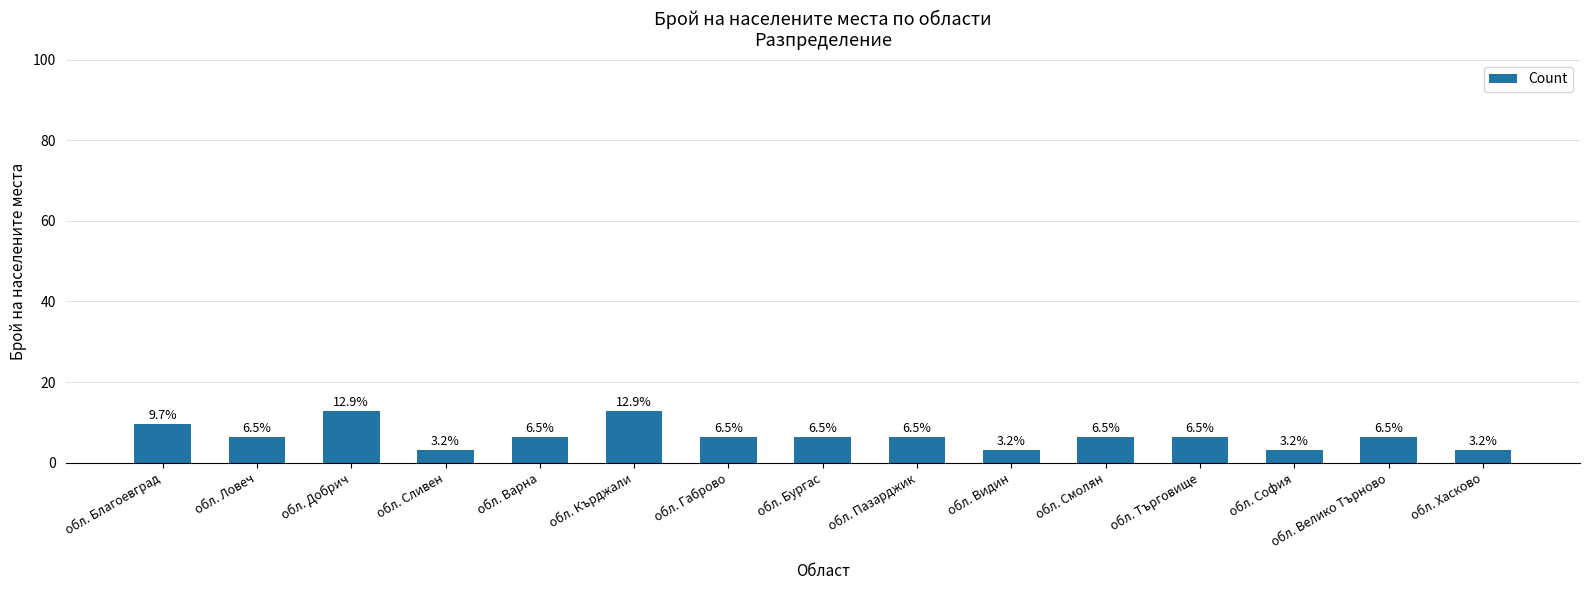

What is the sum of all values?

100.0